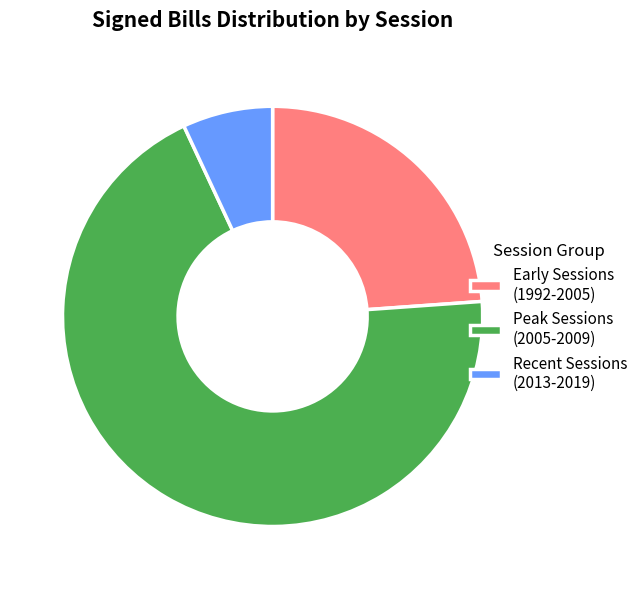

What is the ratio of the value at Peak Sessions (2005-2009) to the value at Early Sessions (1992-2005)?

2.9